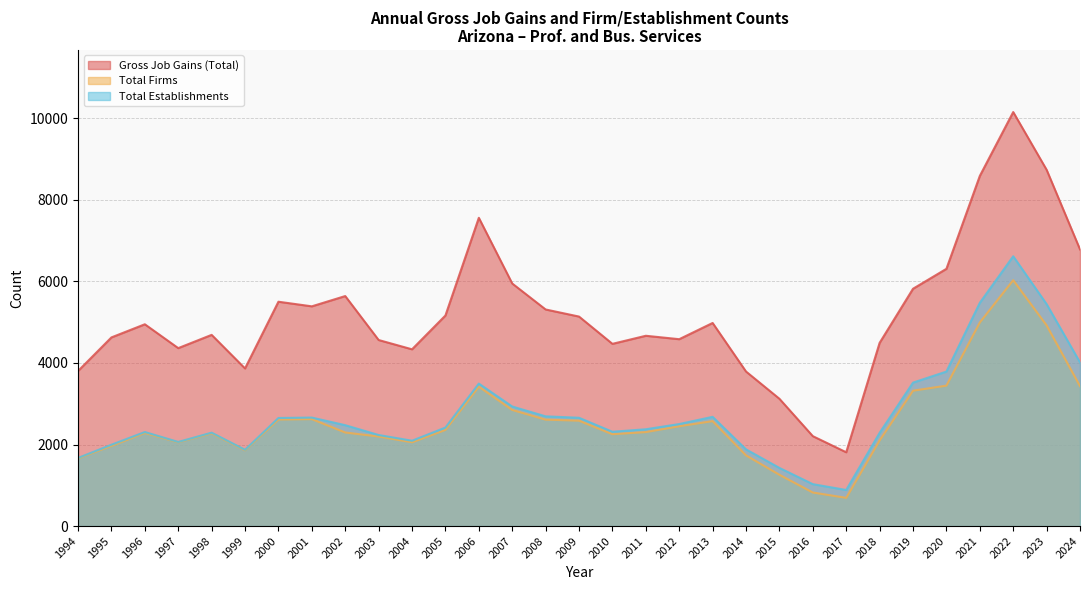

Between 2017 and 2016, which is larger?

2016